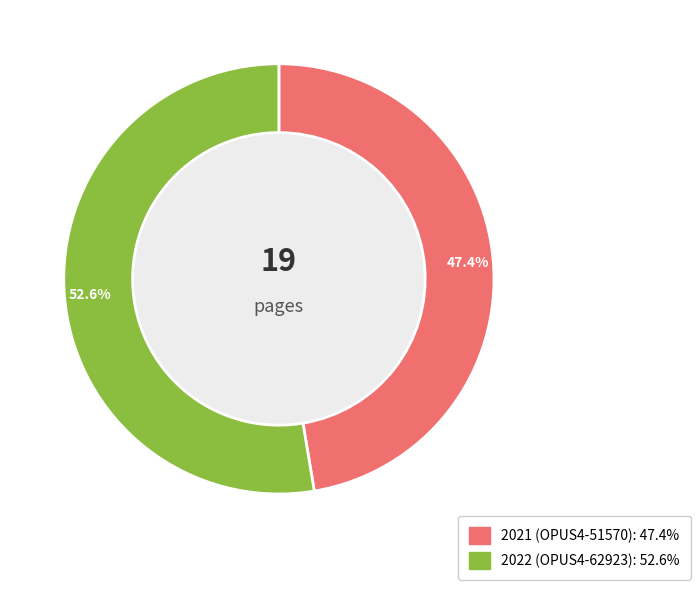

Is there any slice that represents more than half of the pie?

Yes